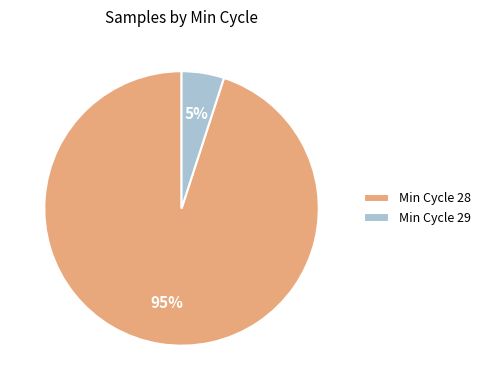

Is there any slice that represents more than half of the pie?

Yes